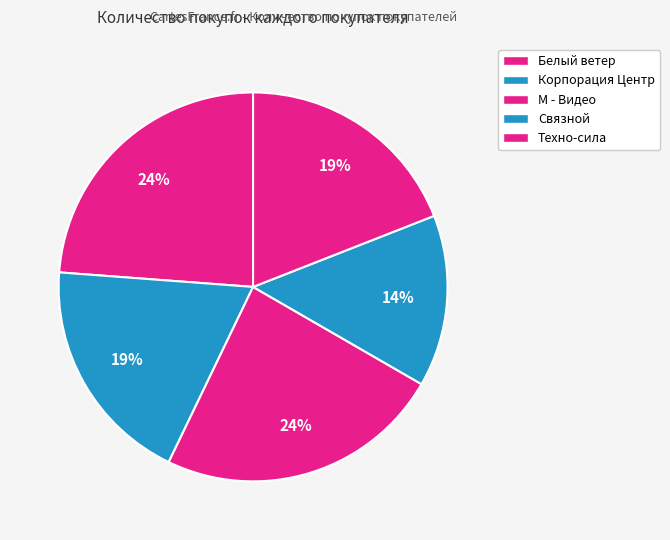

Count the number of slices in the pie.

5